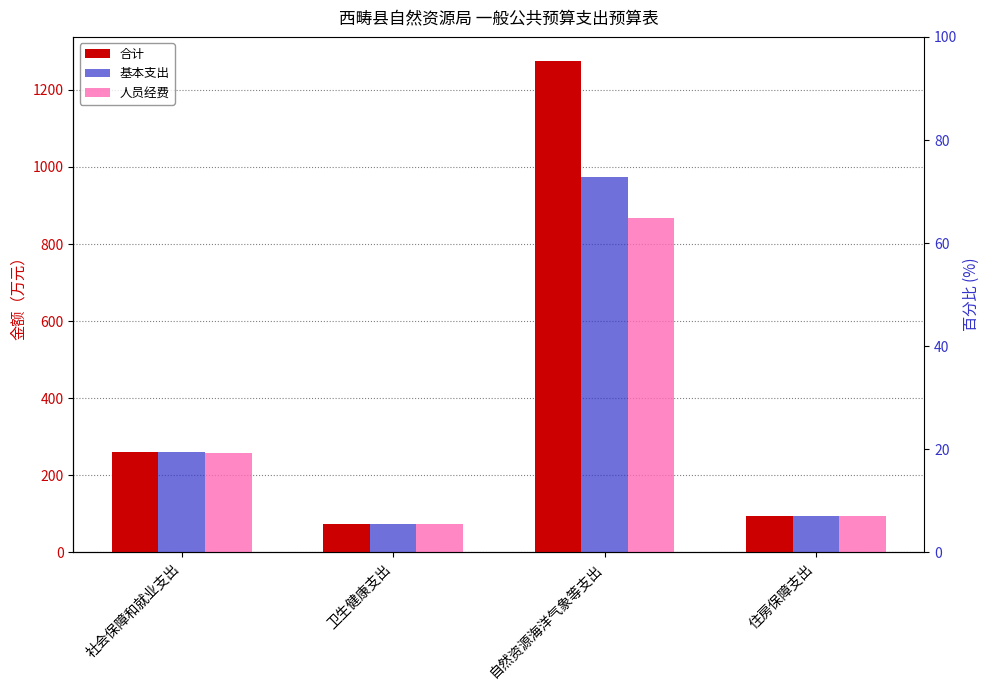

Count the number of categories in the chart.

4